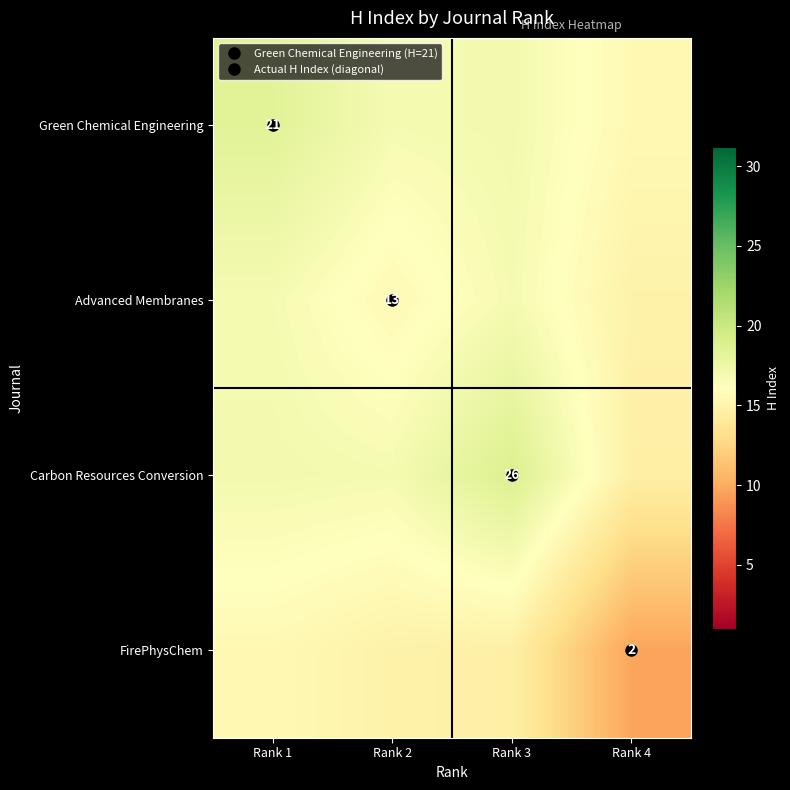

The Green Chemical Engineering series shows 15.5 at Rank 4. True or false?

True